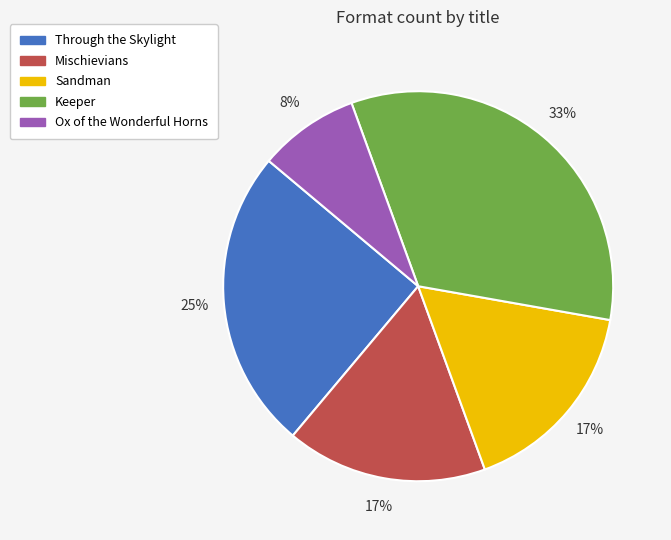

To the nearest percent, what percentage of the pie is Sandman?

17%